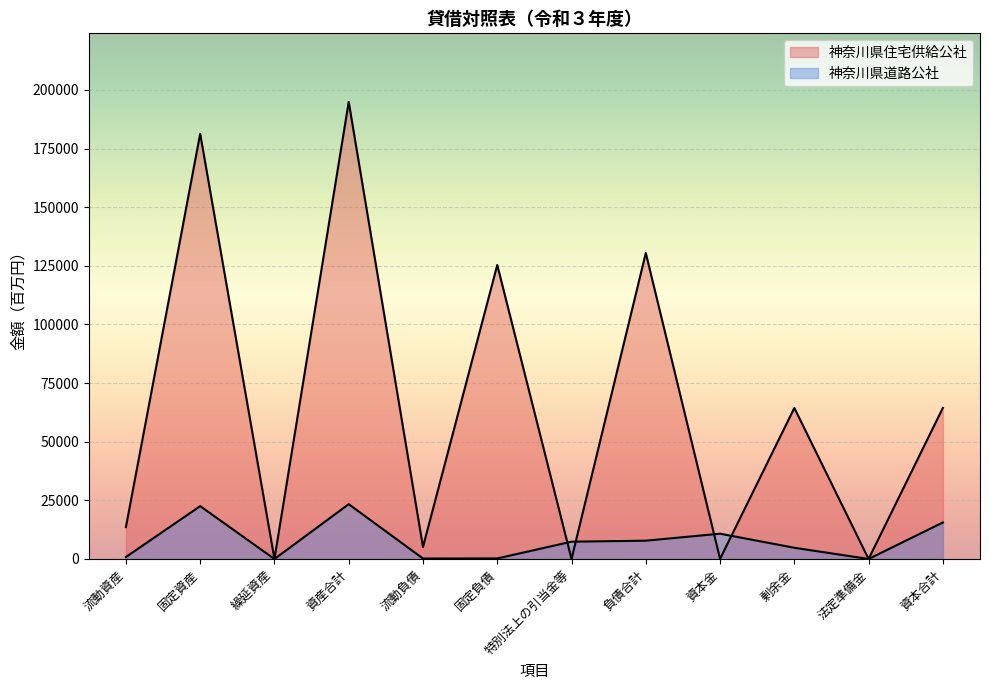

What is the sum of the 神奈川県道路公社 values at 固定負債 and 剰余金?

5005